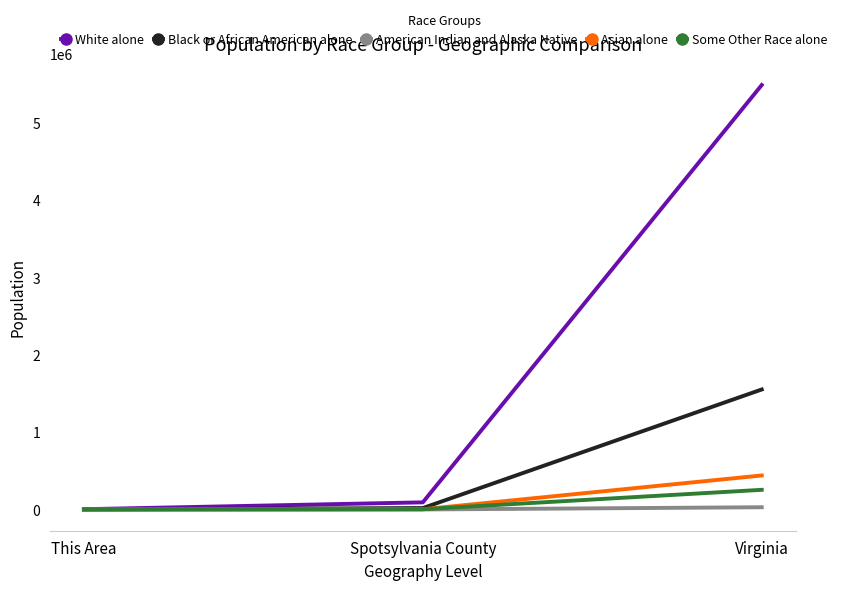

How many values in the American Indian and Alaska Native series are below 397?

1